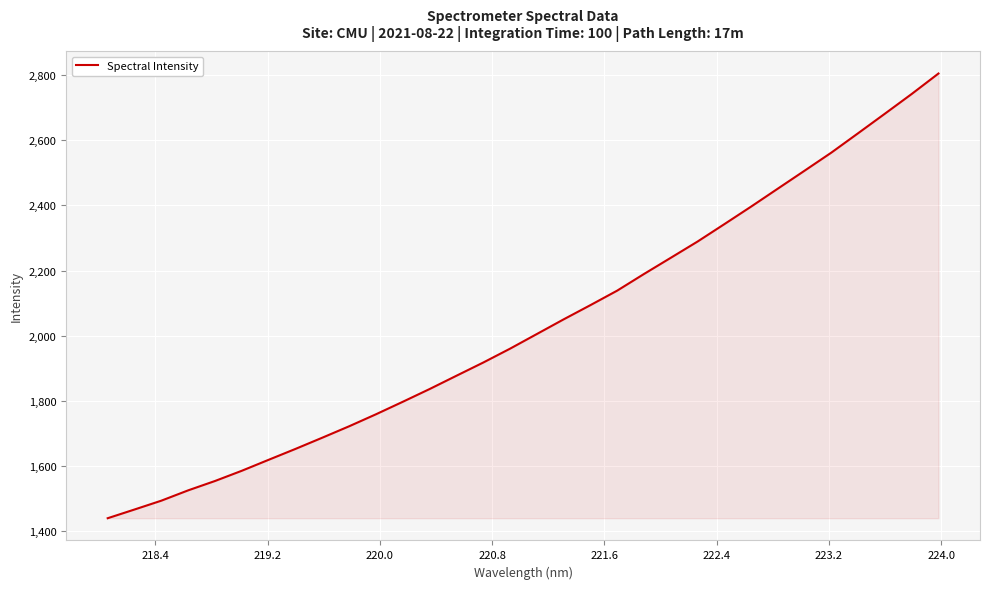

Reading left to right, what are all the values shown in this chart?

1440.2	1466.9	1494.0	1525.7	1554.4	1585.8	1619.4	1652.8	1687.2	1722.2	1759.0	1797.3	1836.3	1877.1	1917.6	1960.1	2005.1	2050.1	2093.7	2138.2	2189.3	2238.9	2288.8	2342.1	2396.0	2451.2	2506.3	2561.8	2621.3	2681.2	2741.6	2804.3